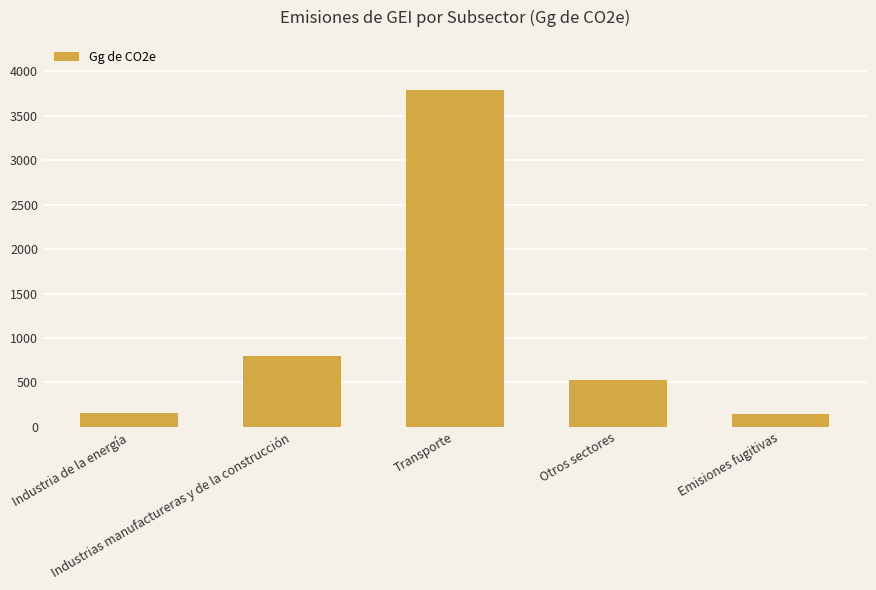

What is the minimum value shown in the chart?

140.3